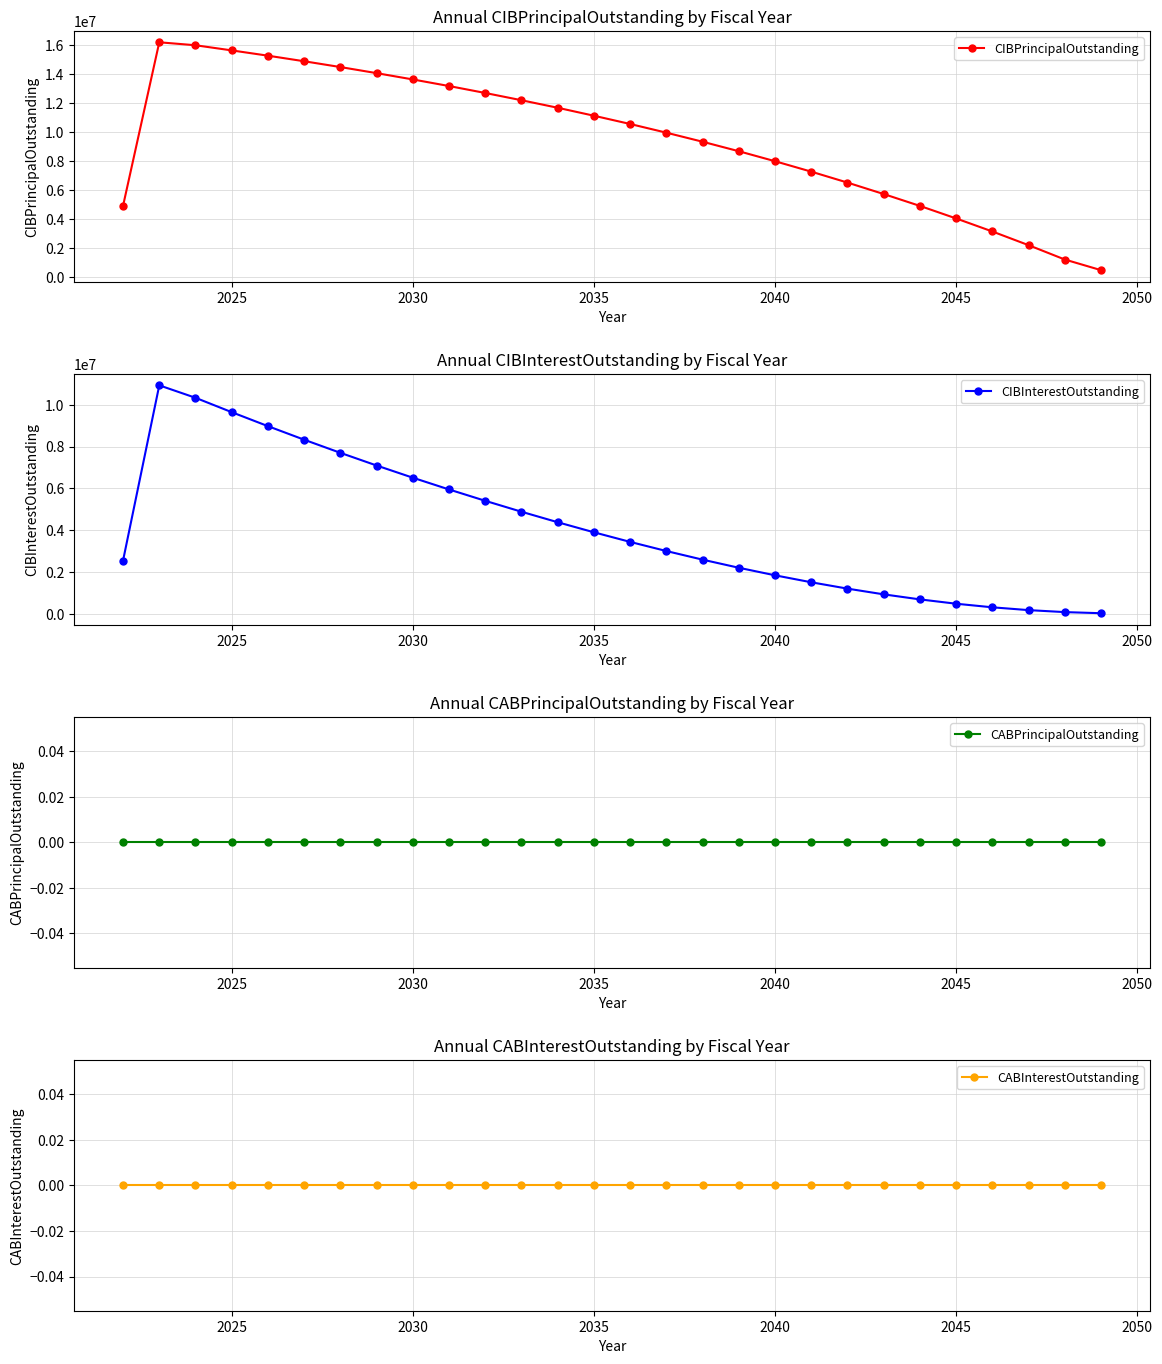

What are all the series names shown in the legend?

CIBPrincipalOutstanding, CIBInterestOutstanding, CABPrincipalOutstanding, CABInterestOutstanding